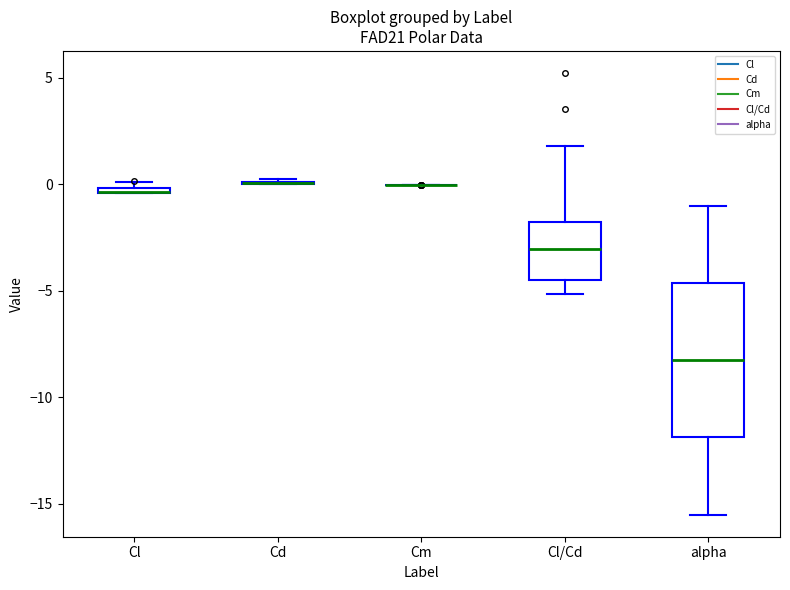

Comparing the boxes themselves (not the whiskers), which one is the tallest?

alpha